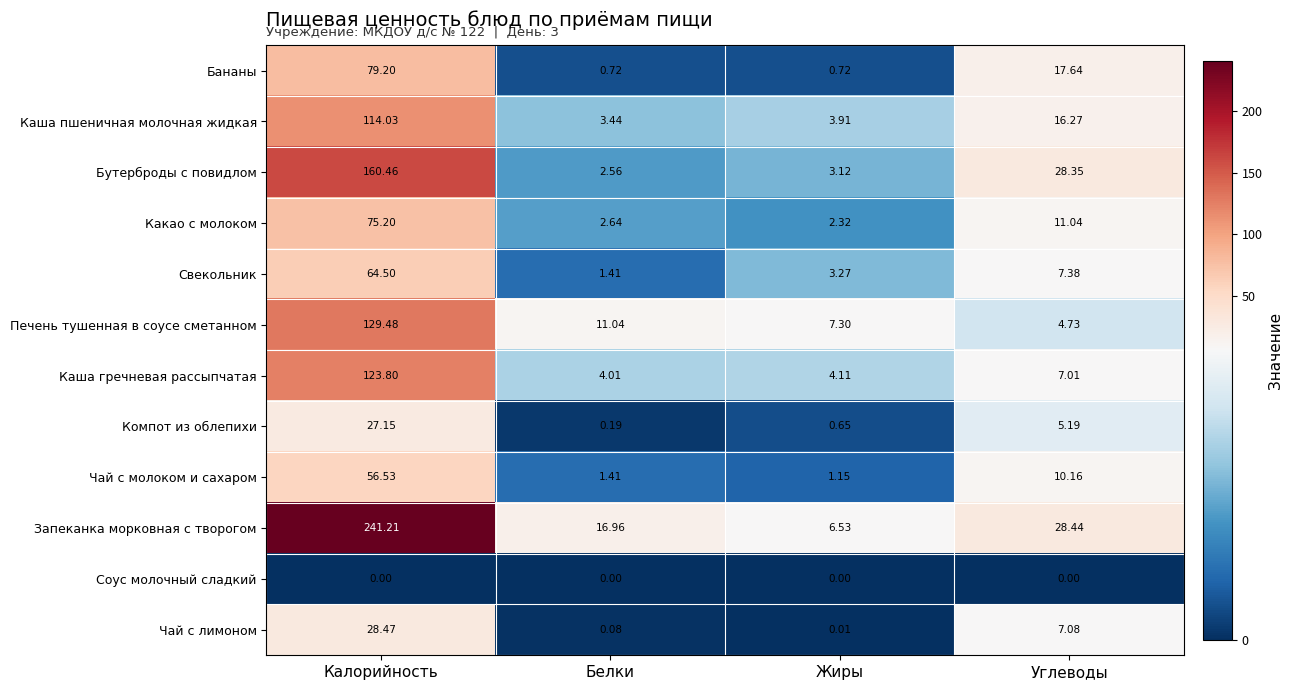

What is the difference between the highest and lowest values at Углеводы?

28.4